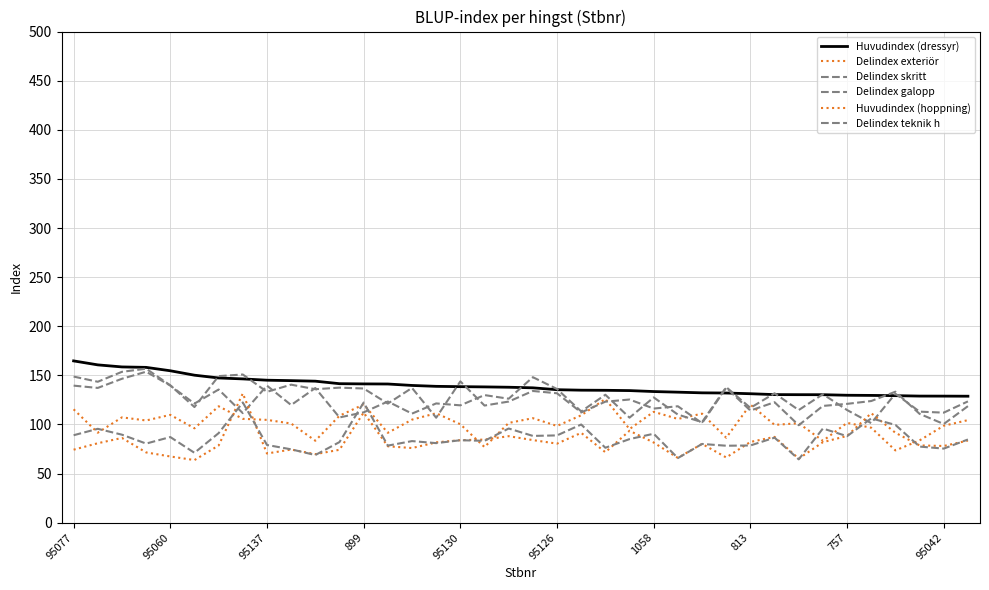

How many lines are shown in the chart?

6